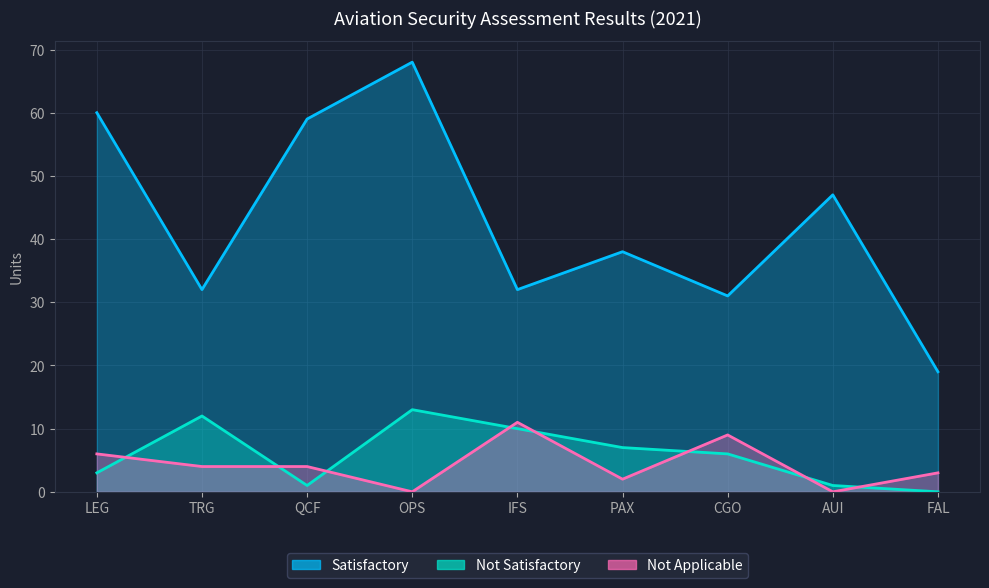

How many categories are shown in the chart?

9